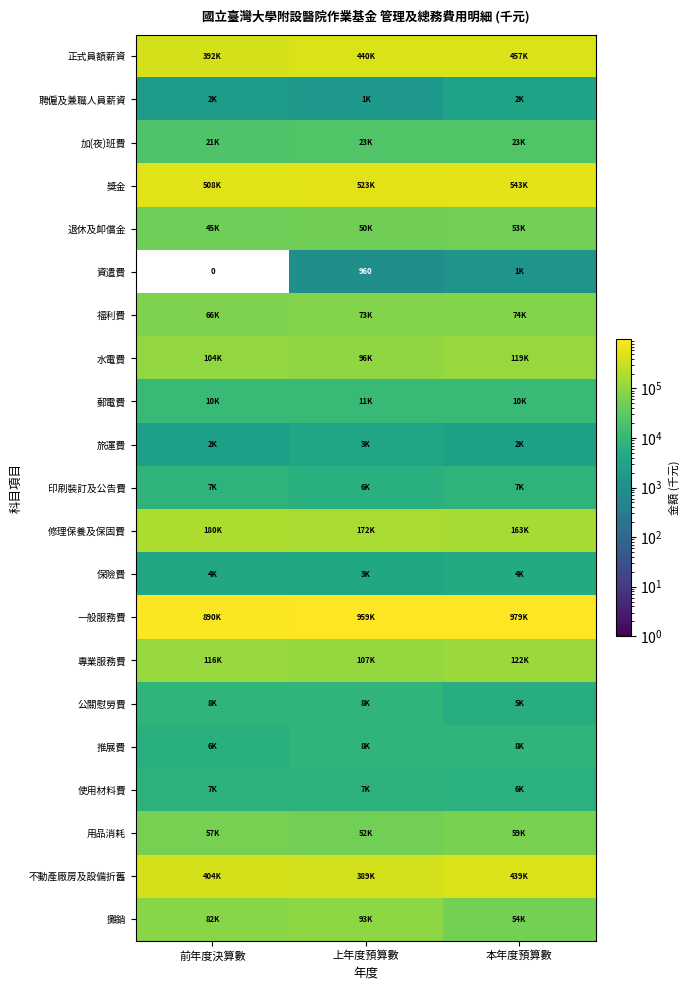

Which series has the largest total across all categories?

一般服務費